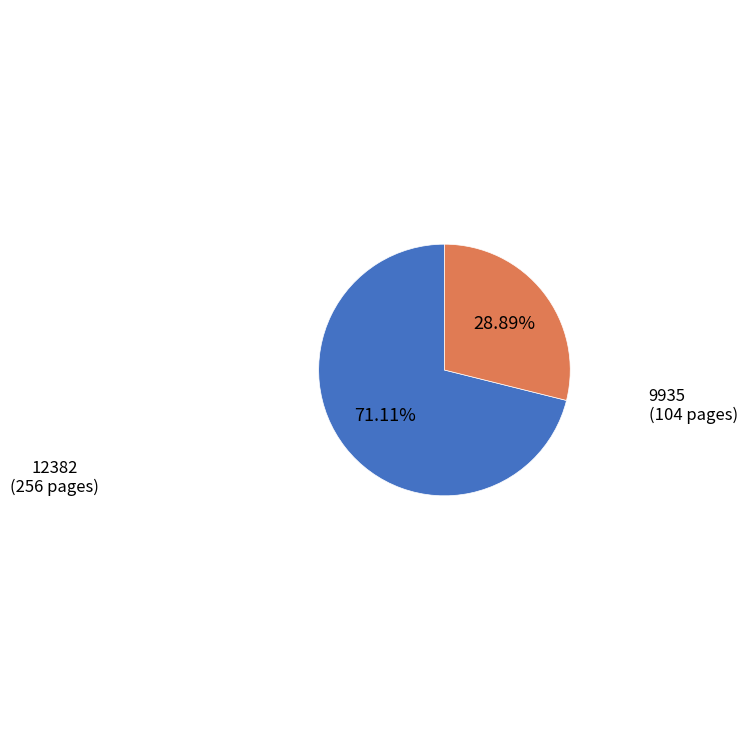

What percentage is the 12382 slice, to the nearest percent?

71%